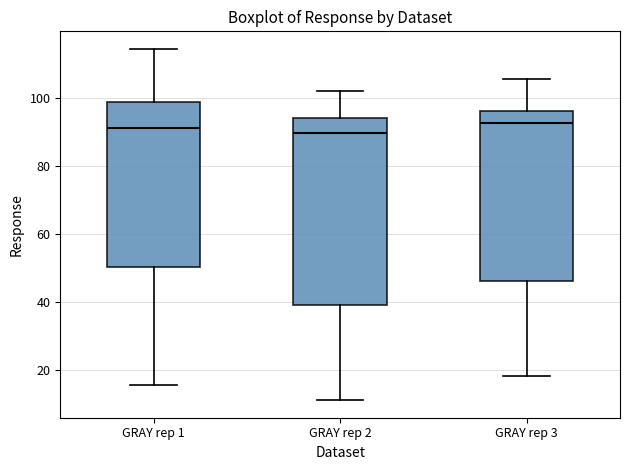

Reading left to right, transcribe this box plot: for each box, give where its median line is, the range the box spans, and where its two whiskers end, as read against the y-axis. The values are not printed on the chart, so give them approximately, as read against the axis.

GRAY rep 1: median 92, box 50 to 100, whiskers 16 to 114
GRAY rep 2: median 90, box 40 to 94, whiskers 12 to 102
GRAY rep 3: median 92, box 46 to 96, whiskers 18 to 106